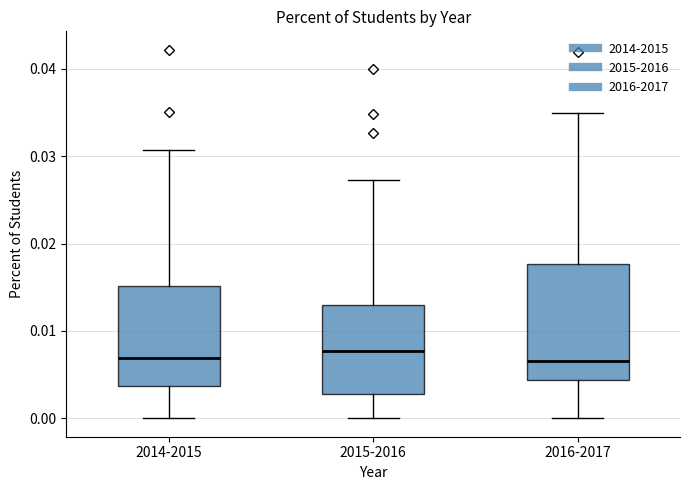

Which box is the tallest, from its lower edge to its upper edge?

2016-2017